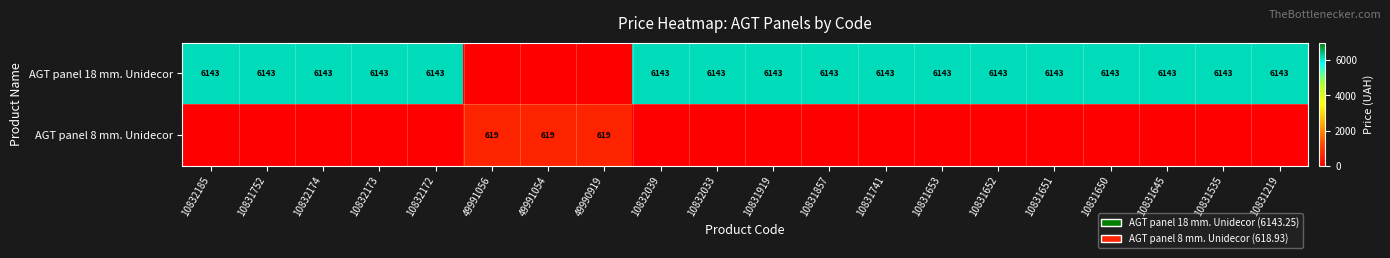

At how many categories does at least one series exceed 566?

20